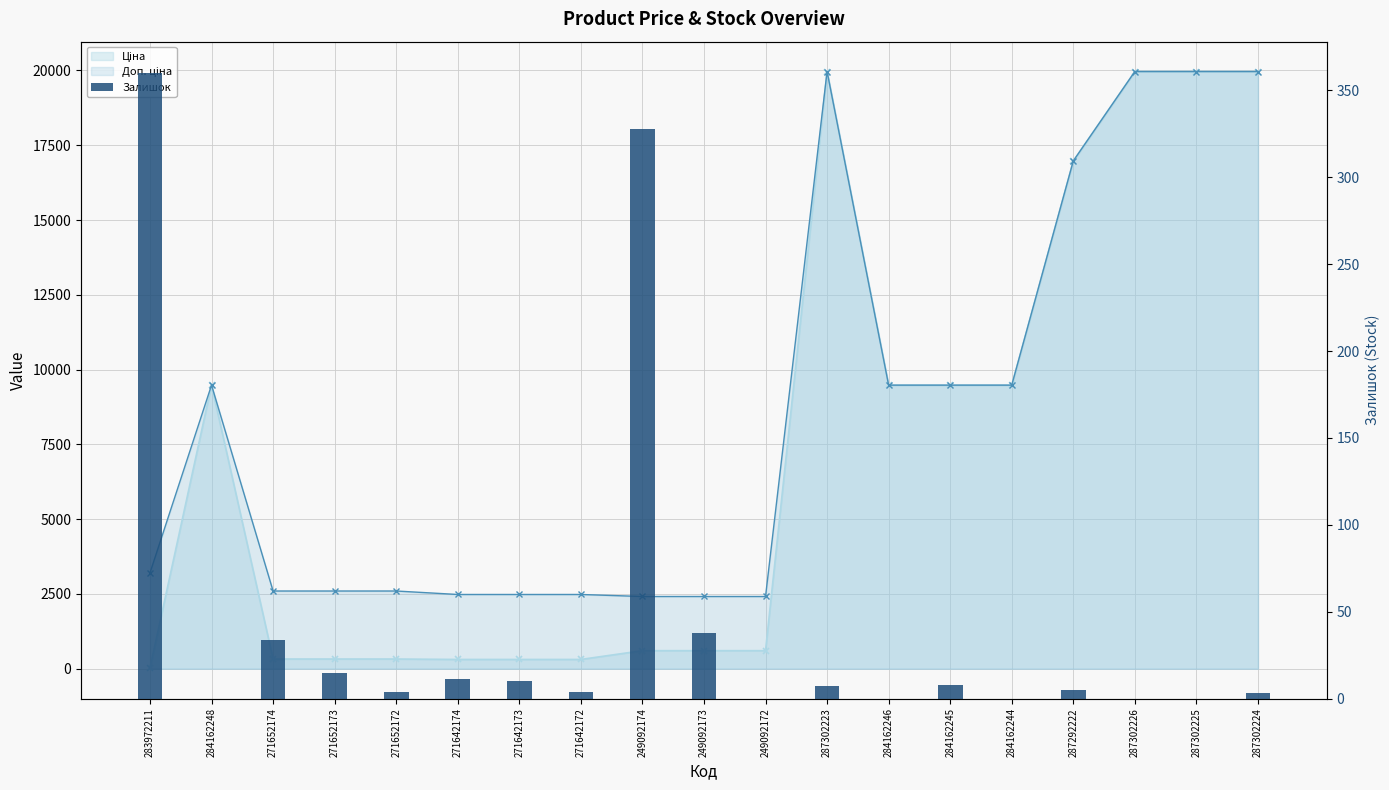

Which label corresponds to the largest value in the chart?

283972211